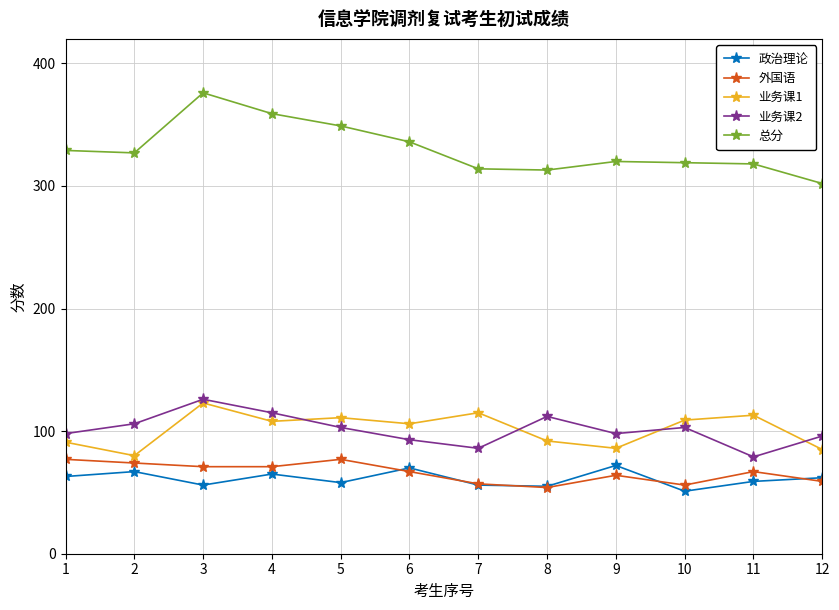

What is the total value across all series at 10?

638